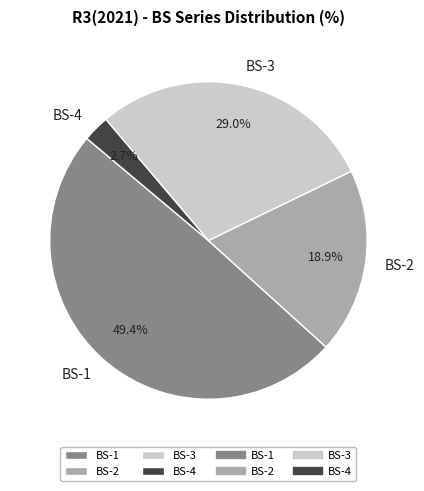

To the nearest percent, what is the difference between the largest and smallest slice percentages?

47%